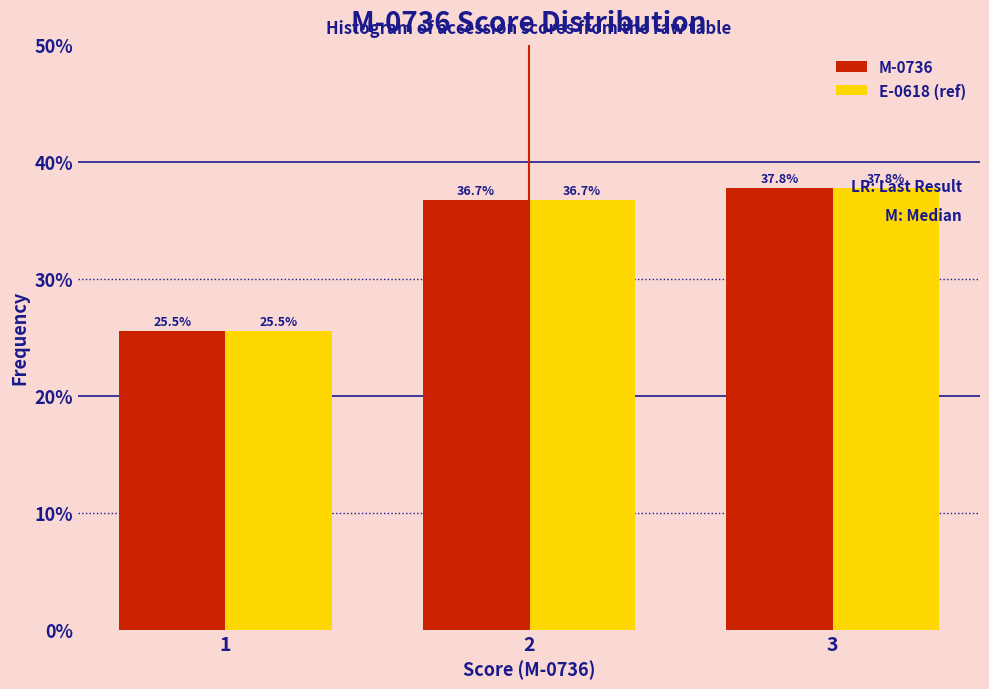

Reading left to right, list all the values displayed in this chart.

M-0736: 25.5	36.7	37.8
E-0618 (ref): 25.5	36.7	37.8